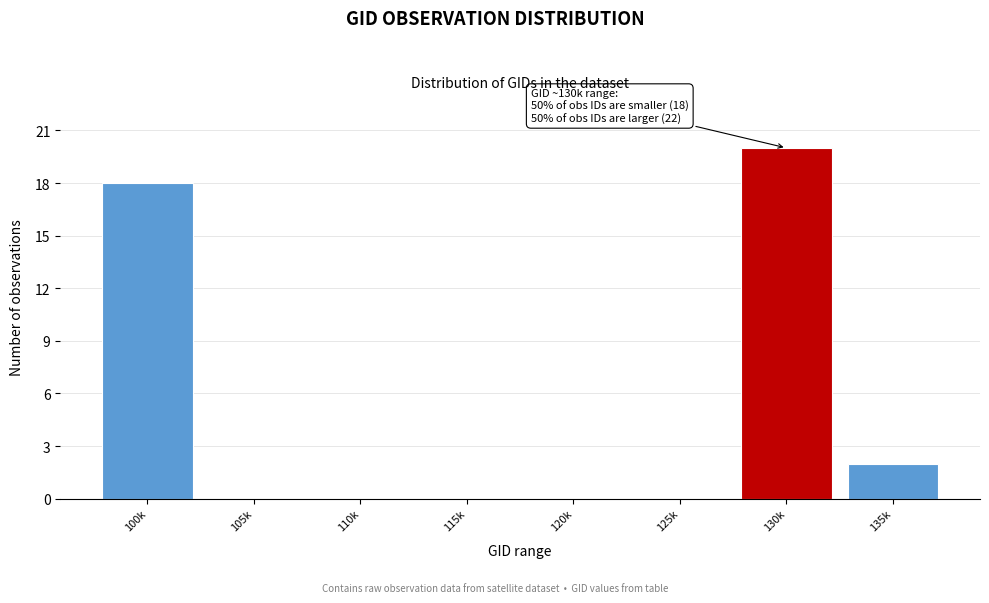

Reading left to right, list all the values displayed in this chart.

100k=18	105k=0	110k=0	115k=0	120k=0	125k=0	130k=20	135k=2